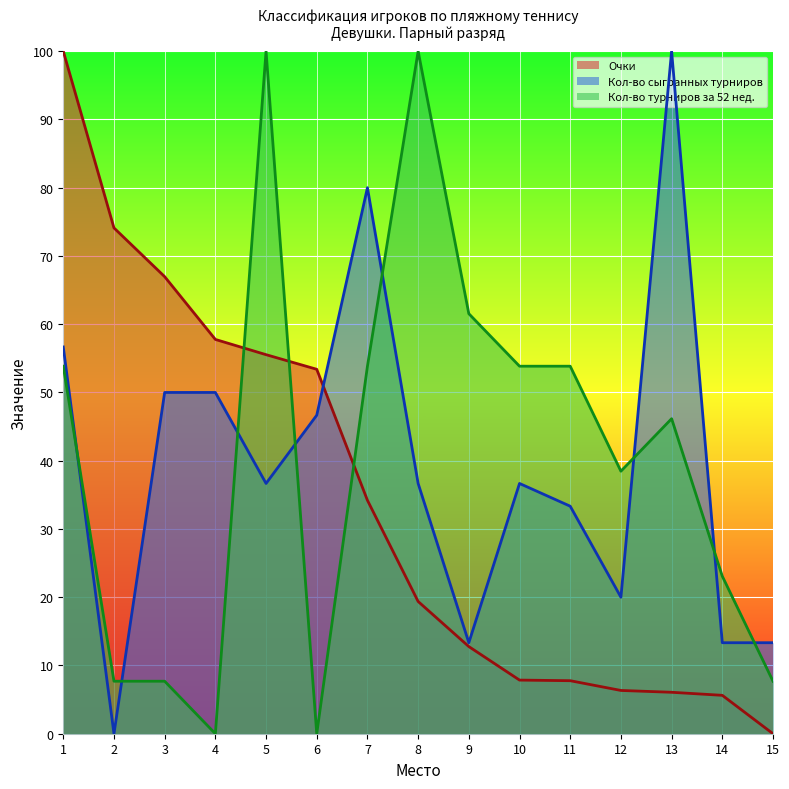

Is the value of Кол-во турниров за 52 нед. at 5 greater than the value of Очки at 5?

Yes